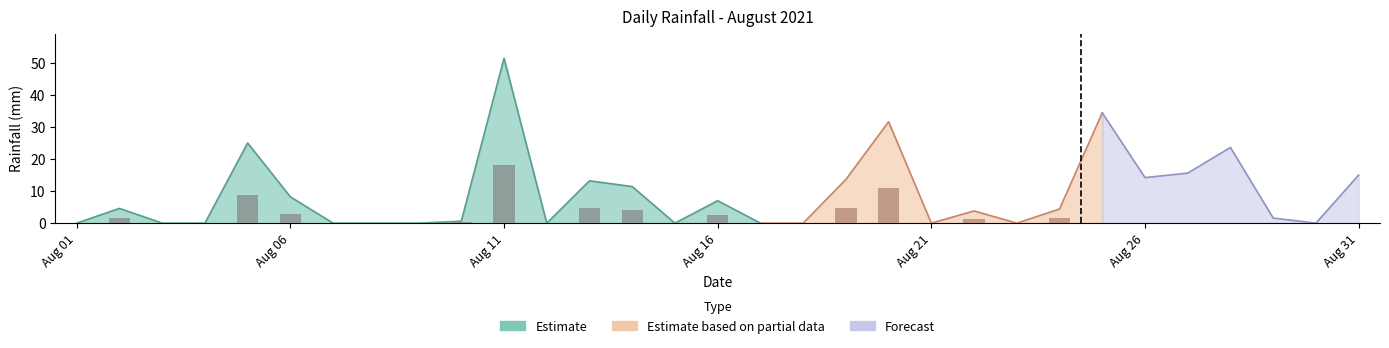

How many bars are there in total?

31